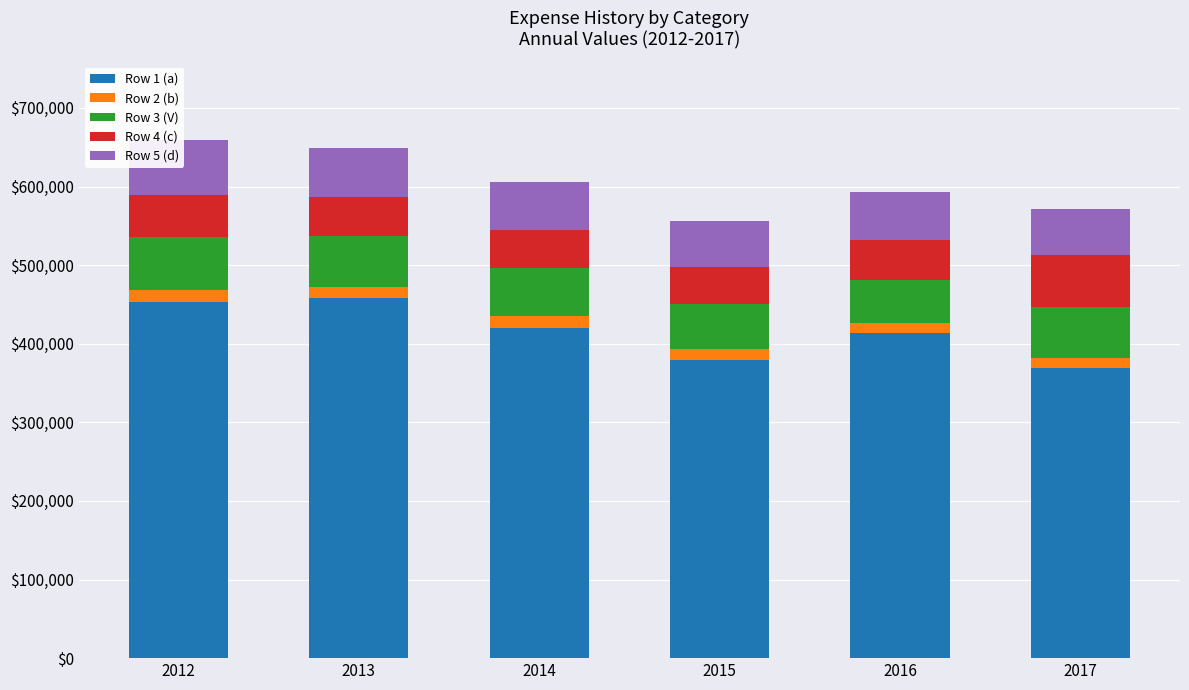

Which category has the highest value across all series?

2013